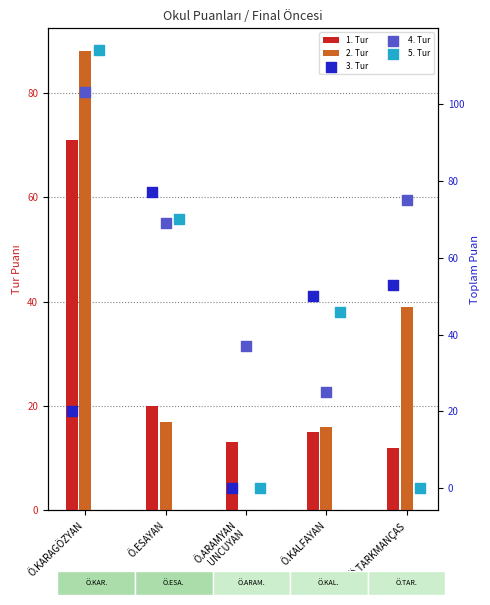

At which category is the sum across all series the highest?

Ö.KARAGÖZYAN